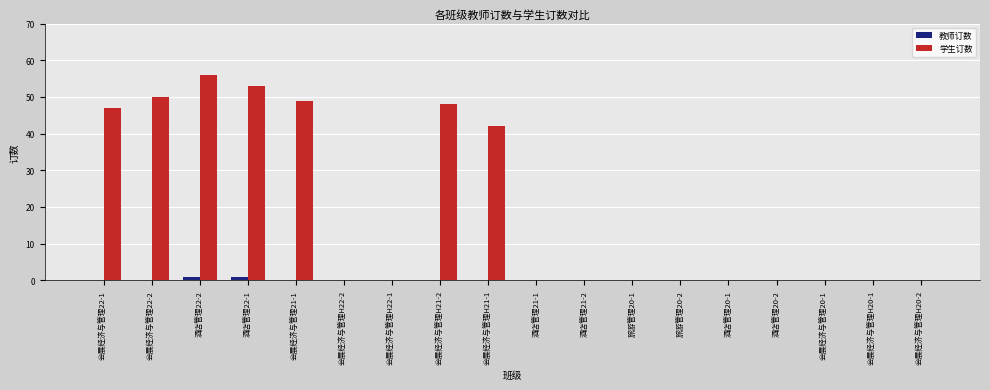

At which category is the sum across all series the highest?

酒店管理22-2